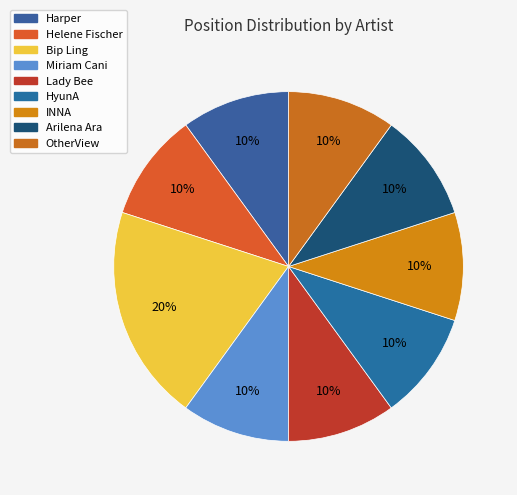

The Arilena Ara slice represents 10% of the pie. True or false?

True